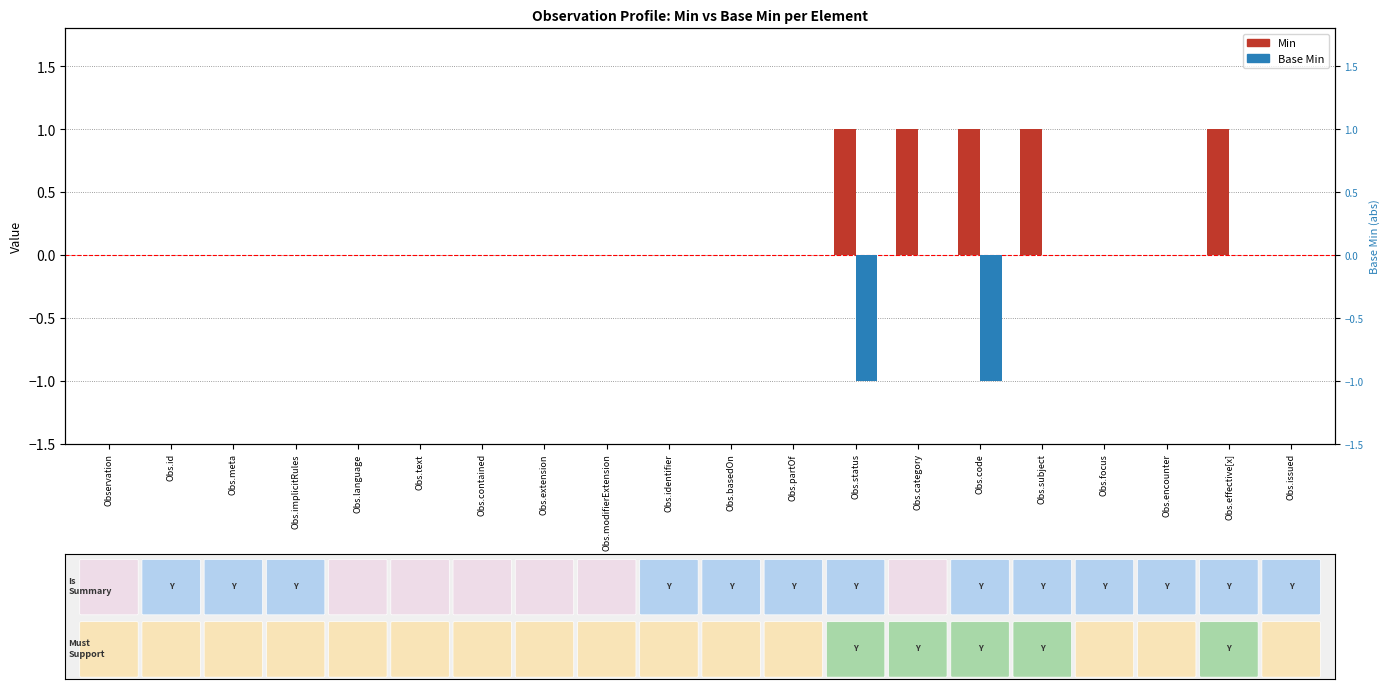

What is the label of the 11th bar from the right?

Obs.identifier